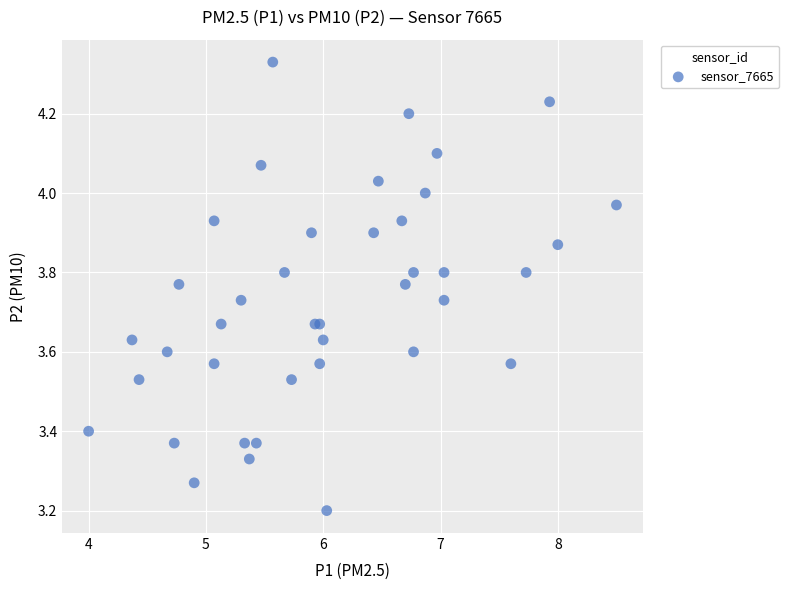

What Y value in the scatter plot is closest to 3?

3.2